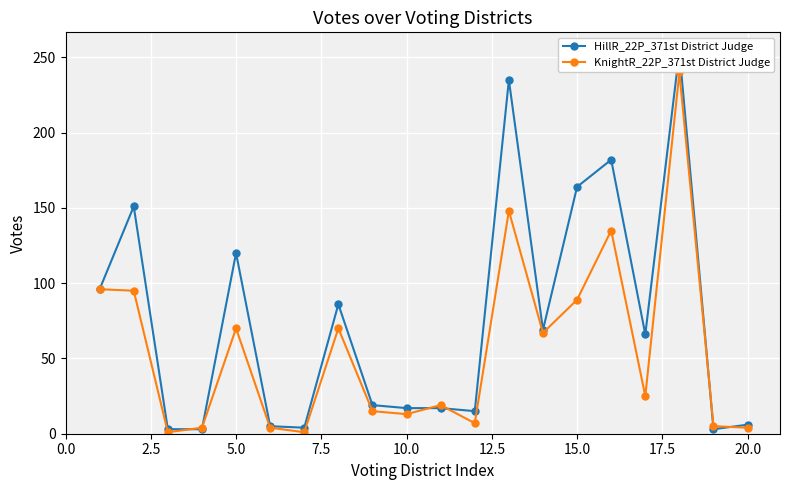

Rank the series by their average value, from lowest to highest.

KnightR_22P_371st District Judge, HillR_22P_371st District Judge